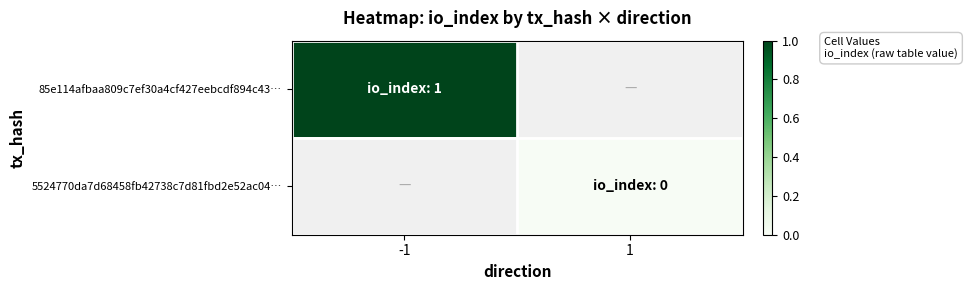

At 1, list the series in order from largest to smallest.

85e114afbaa809c7ef30a4cf427eebcdf894c43…, 5524770da7d68458fb42738c7d81fbd2e52ac04…